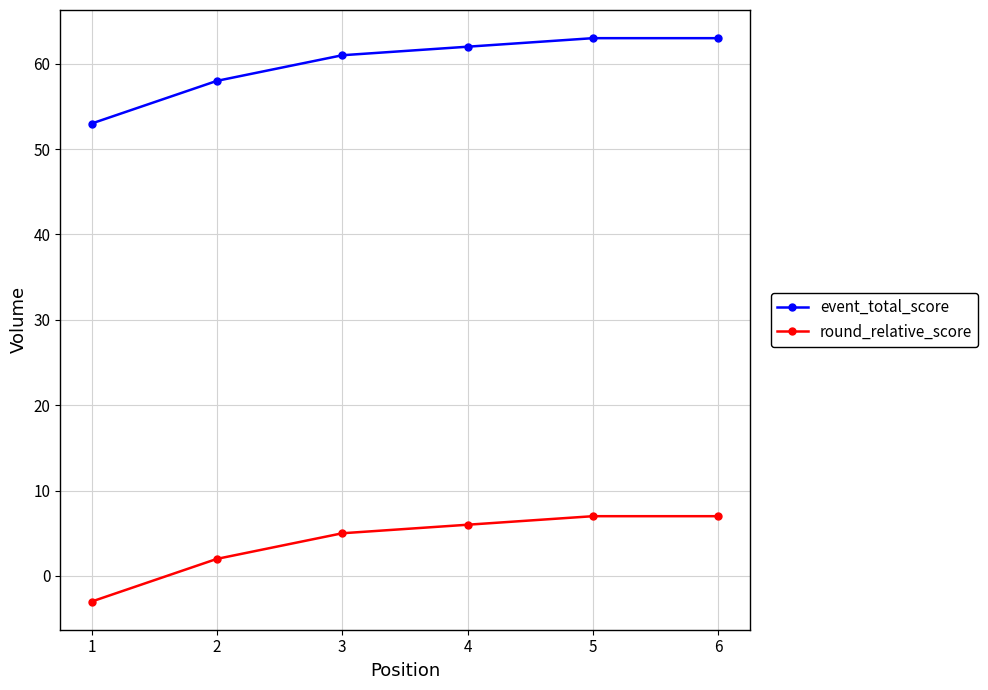

Is it true that event_total_score equals 58 at 2?

True